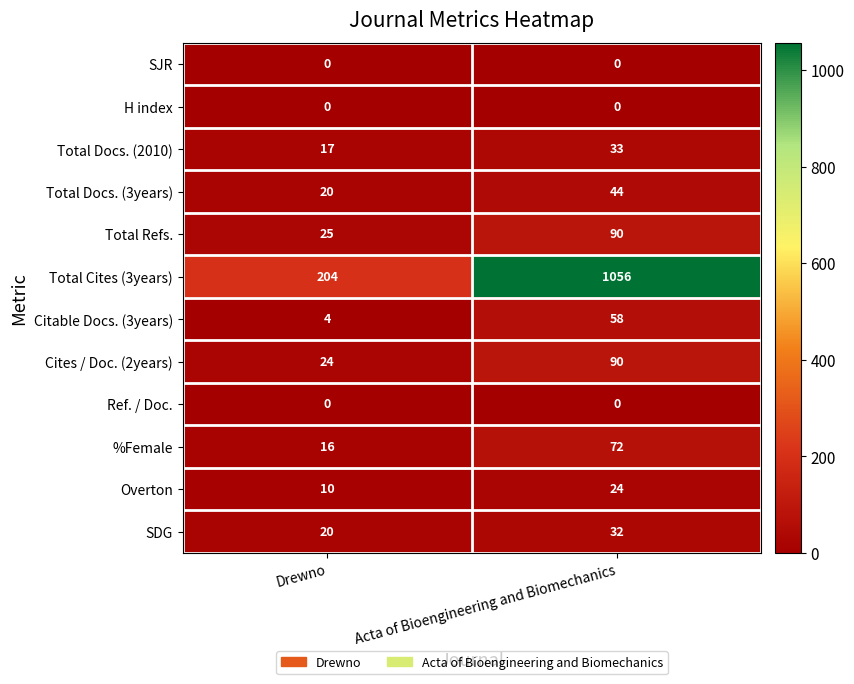

Which series changed the most between Drewno and Acta of Bioengineering and Biomechanics?

Total Cites (3years)